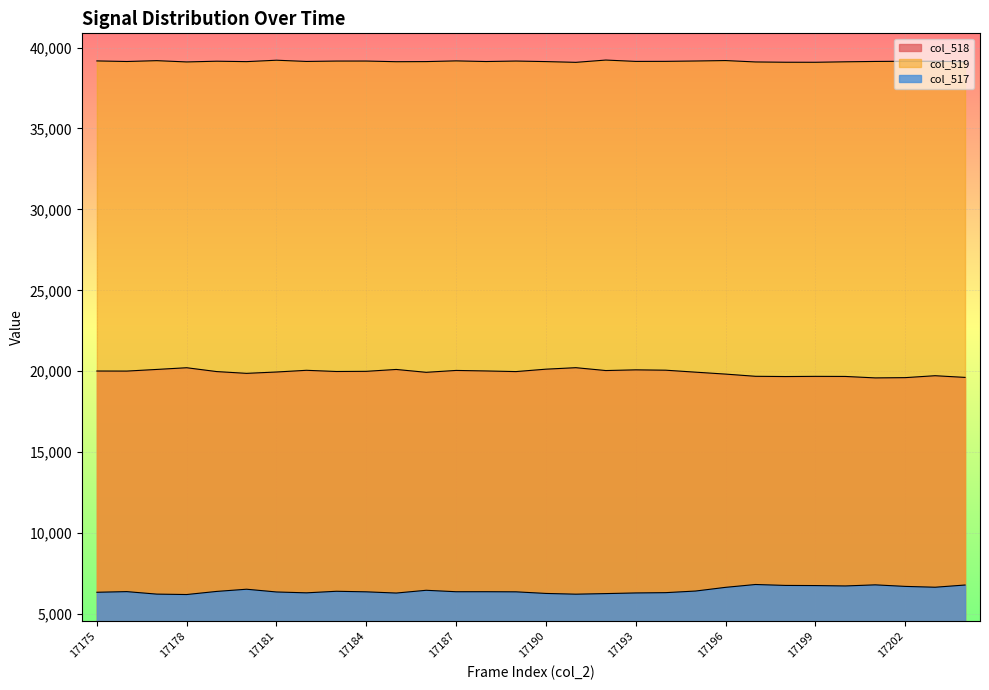

How many distinct data groups are displayed?

3